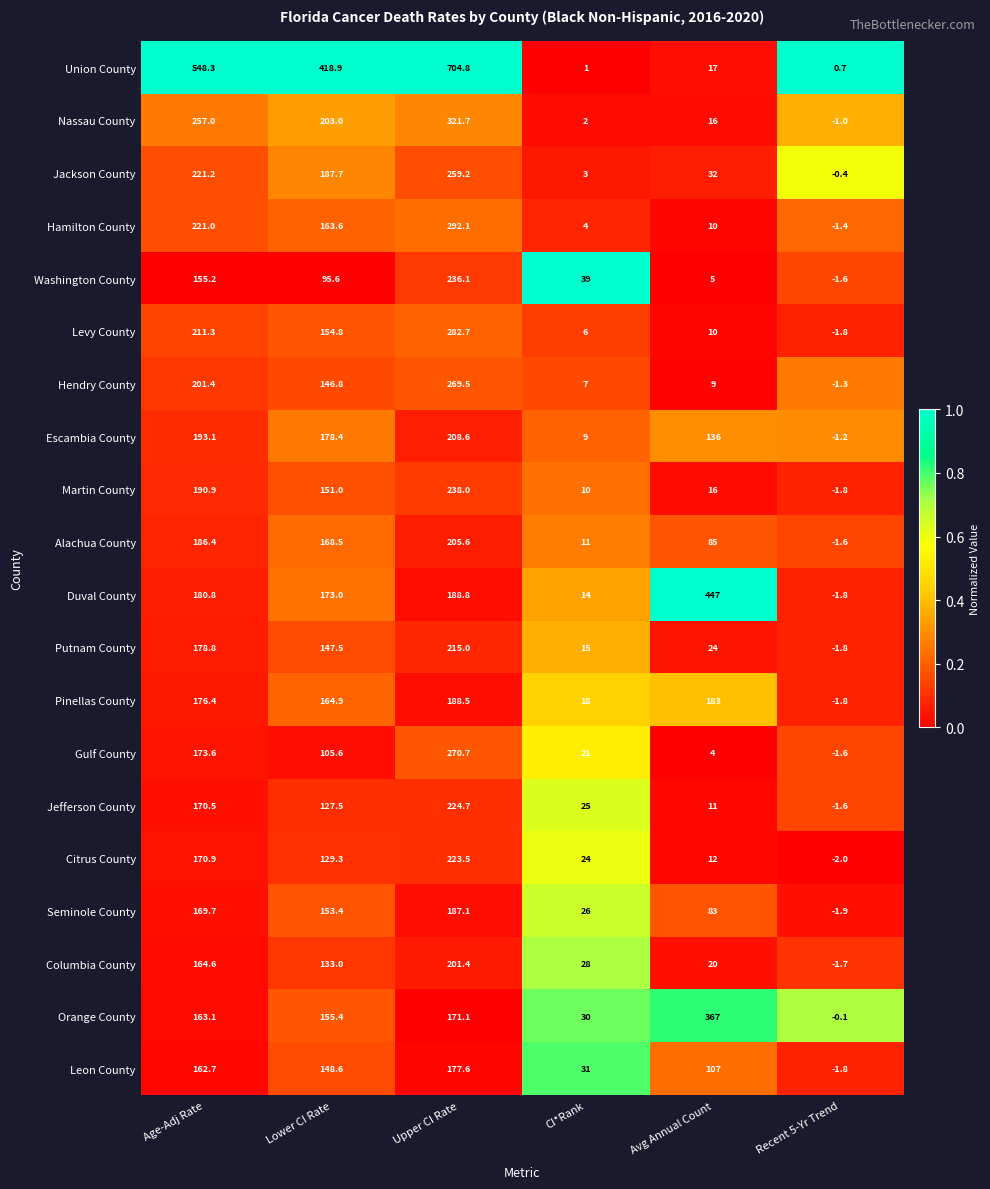

What is the spread (max minus min) of values at Age-Adj Rate?

393.1